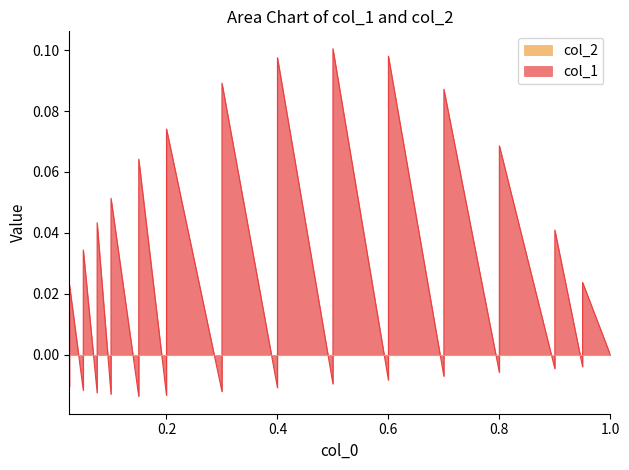

What is the difference between the maximum and second lowest values?

0.1